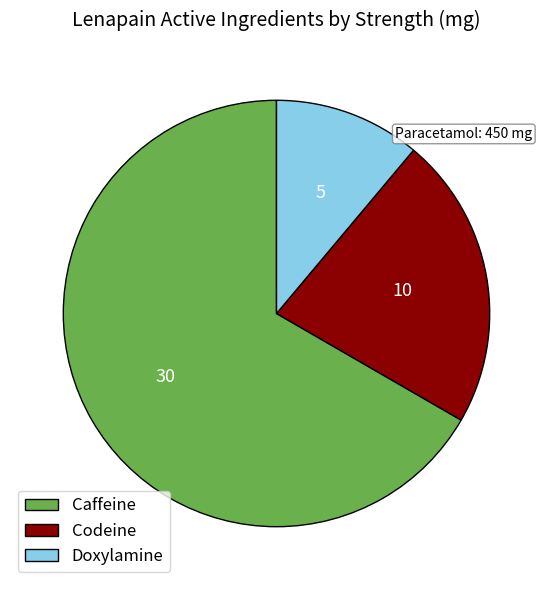

Which category has the biggest portion of the pie?

Caffeine